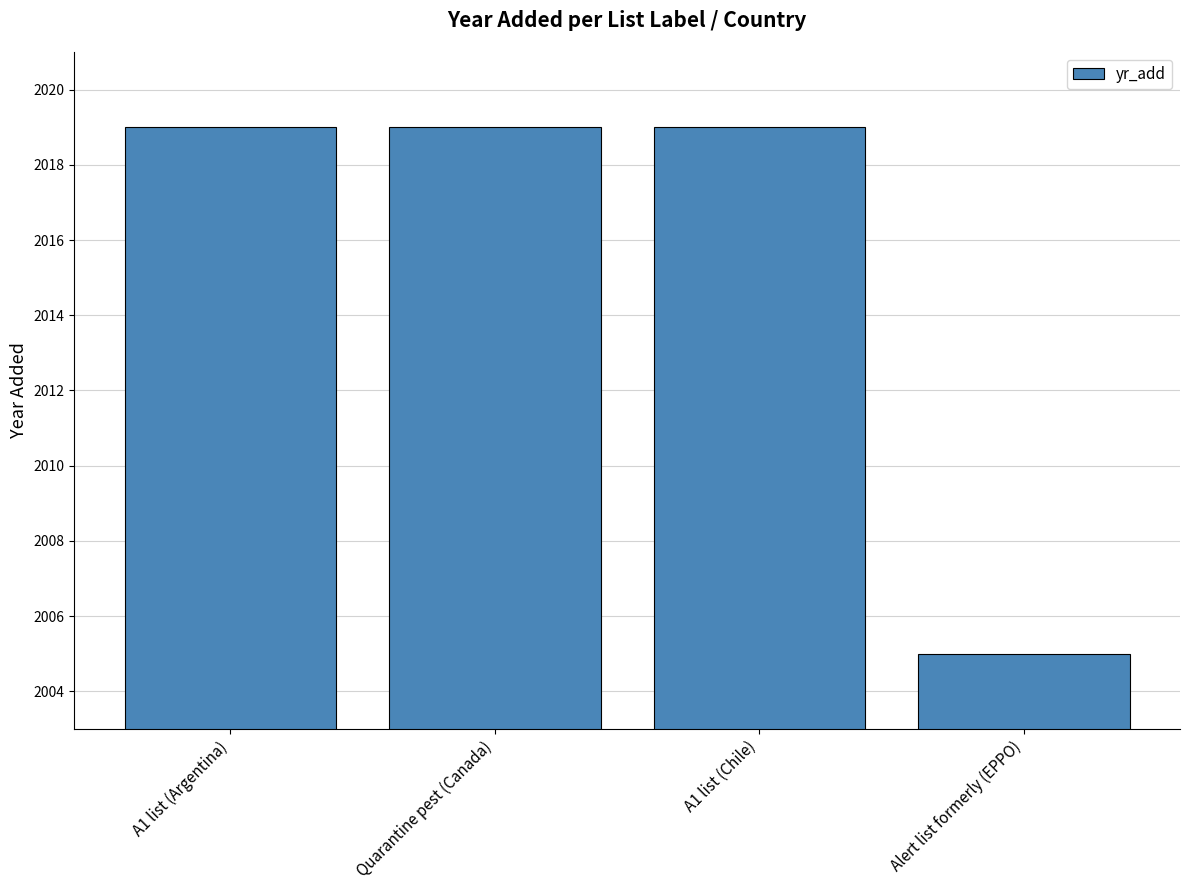

Reading right to left, transcribe all the data shown in this chart.

Alert list formerly (EPPO)=2005	A1 list (Chile)=2019	Quarantine pest (Canada)=2019	A1 list (Argentina)=2019